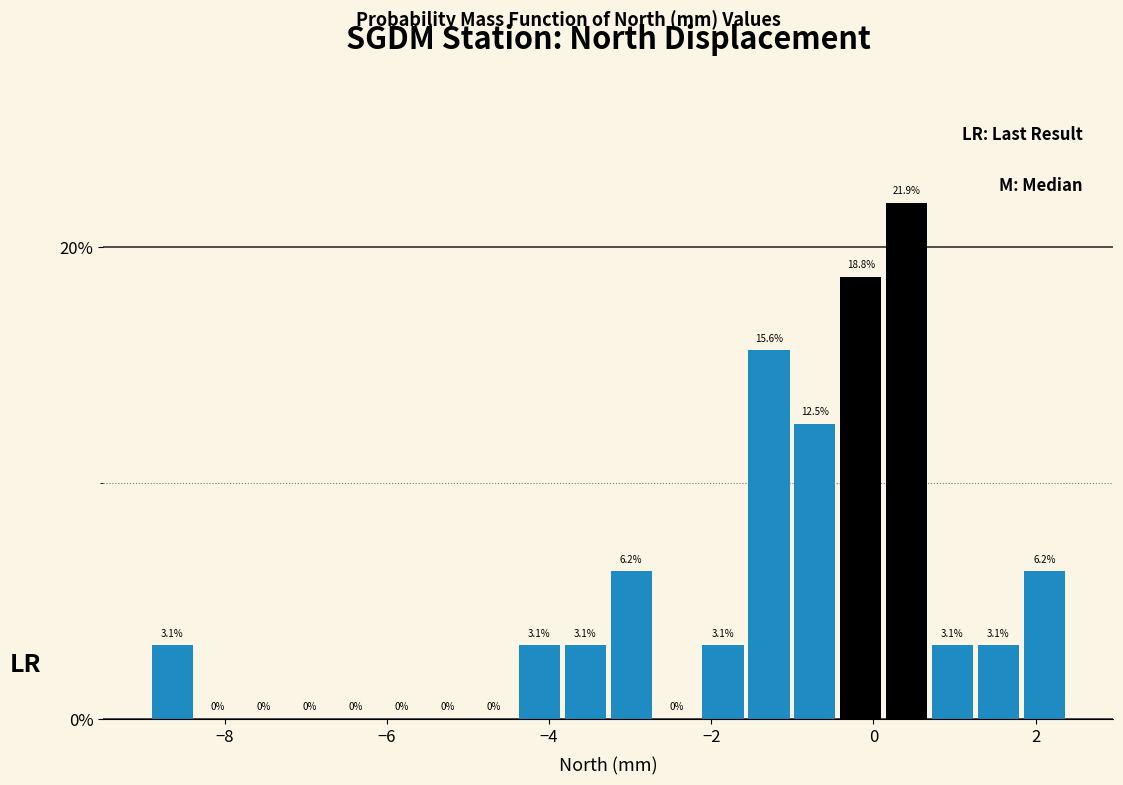

Around what value on the x-axis is the tallest bar? Give the approximate position of its centre, as read against the axis.

0.4